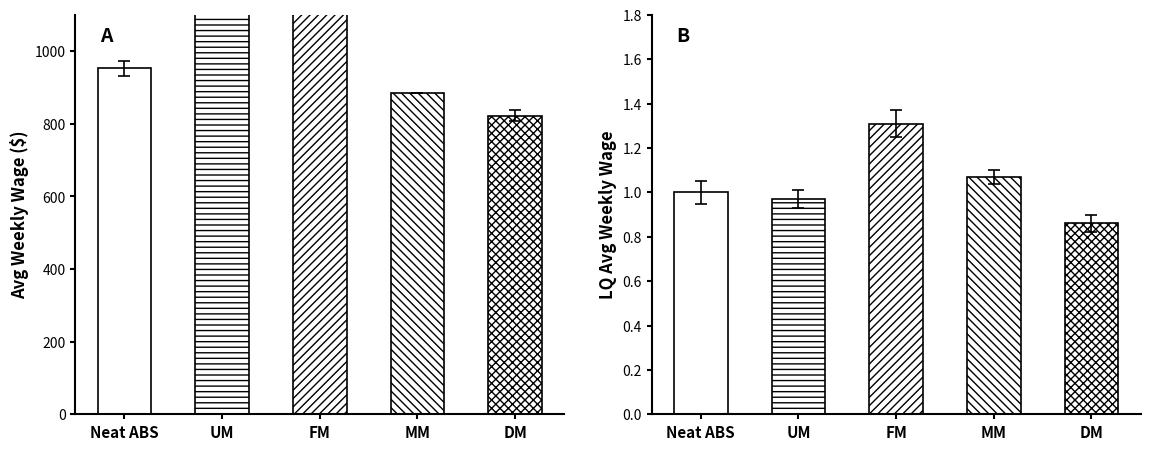

Reading left to right, transcribe all the data shown in this chart.

avg_wkly_wage: 953.0	1319.0	1278.0	886.0	823.0
lq_avg_wkly_wage: 1.0	1.0	1.3	1.1	0.9